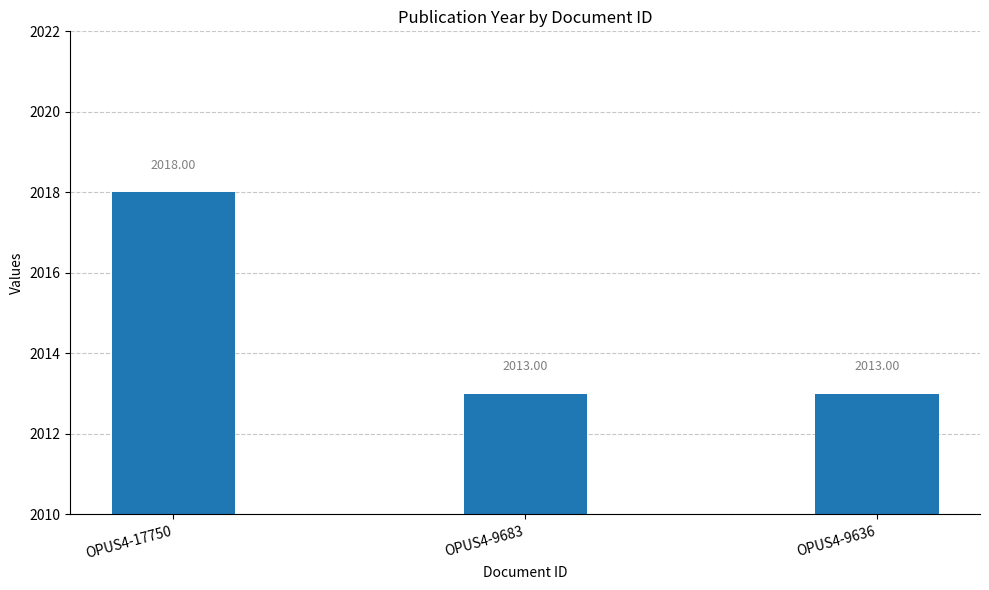

Is it true that the value at OPUS4-9683 is 2013?

True